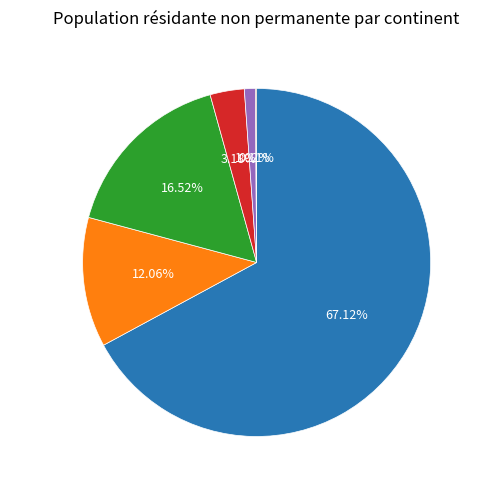

Is there any slice that represents more than half of the pie?

Yes